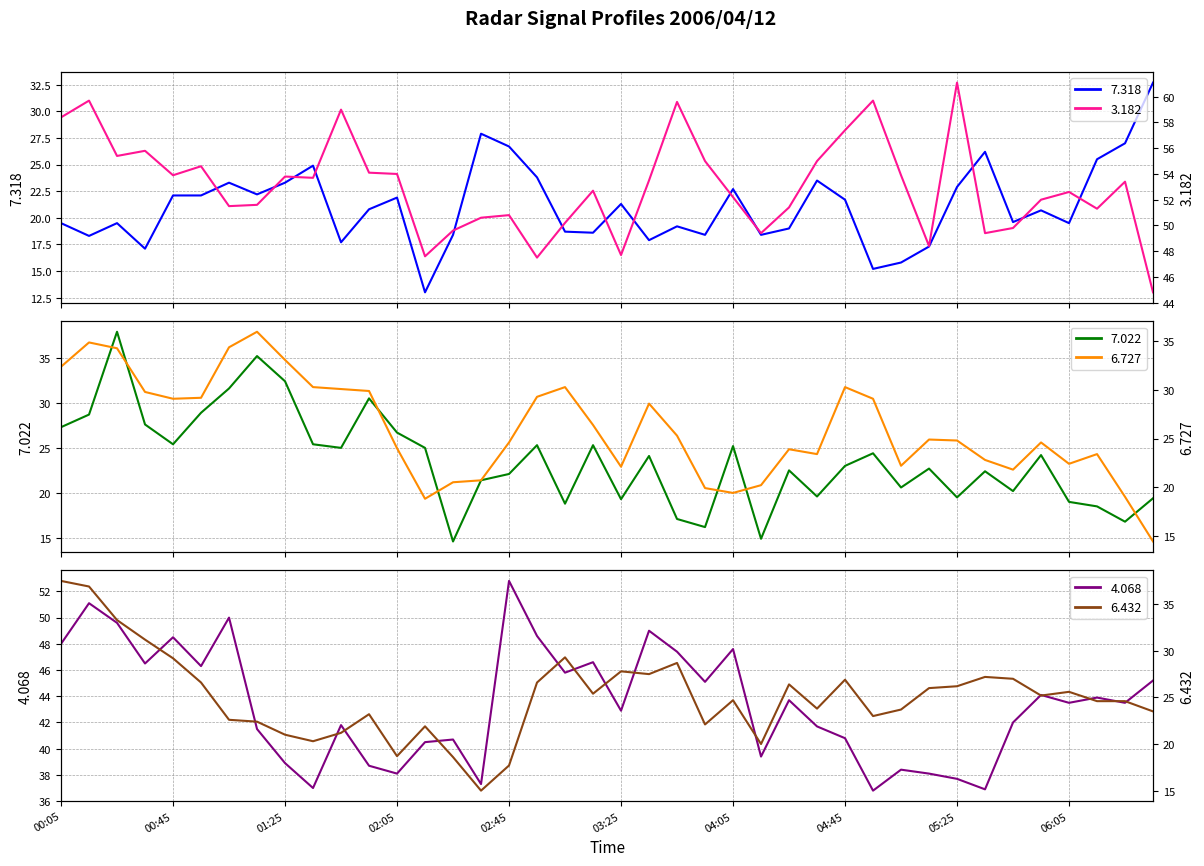

Reading right to left, list all the values displayed in this chart.

7.318: 32.7	27.0	25.5	19.5	20.7	19.6	26.2	22.9	17.3	15.8	15.2	21.7	23.5	19.0	18.4	22.7	18.4	19.2	17.9	21.3	18.6	18.7	23.8	26.7	27.9	18.4	13.0	21.9	20.8	17.7	24.9	23.3	22.2	23.3	22.1	22.1	17.1	19.5	18.3	19.5
3.182: 44.8	53.4	51.3	52.6	52.0	49.8	49.4	61.1	48.4	53.9	59.7	57.4	55.0	51.4	49.4	52.2	55.0	59.6	53.5	47.7	52.7	50.2	47.5	50.8	50.6	49.6	47.6	54.0	54.1	59.0	53.7	53.8	51.6	51.5	54.6	53.9	55.8	55.4	59.7	58.4
7.022: 19.4	16.8	18.5	19.0	24.2	20.2	22.4	19.5	22.7	20.6	24.4	23.0	19.6	22.5	14.9	25.2	16.2	17.1	24.1	19.3	25.3	18.8	25.3	22.1	21.4	14.6	25.0	26.7	30.5	25.0	25.4	32.4	35.2	31.6	28.9	25.4	27.6	37.9	28.7	27.3
6.727: 14.4	19.0	23.4	22.4	24.6	21.8	22.8	24.8	24.9	22.2	29.1	30.3	23.4	23.9	20.2	19.4	19.9	25.3	28.6	22.1	26.4	30.3	29.3	24.6	20.7	20.5	18.8	24.0	29.9	30.1	30.3	33.1	36.0	34.4	29.2	29.1	29.8	34.3	34.9	32.4
4.068: 45.2	43.5	43.9	43.5	44.1	42.0	36.9	37.7	38.1	38.4	36.8	40.8	41.7	43.7	39.4	47.6	45.1	47.4	49.0	42.9	46.6	45.8	48.6	52.8	37.3	40.7	40.5	38.1	38.7	41.8	37.0	38.9	41.5	50.0	46.3	48.5	46.5	49.6	51.1	48.0
6.432: 23.5	24.6	24.6	25.6	25.2	27.0	27.2	26.2	26.0	23.7	23.0	26.9	23.8	26.4	20.0	24.7	22.1	28.7	27.5	27.8	25.4	29.3	26.6	17.7	15.0	18.6	21.9	18.7	23.2	21.2	20.3	21.0	22.4	22.6	26.6	29.2	31.2	33.3	36.9	37.5